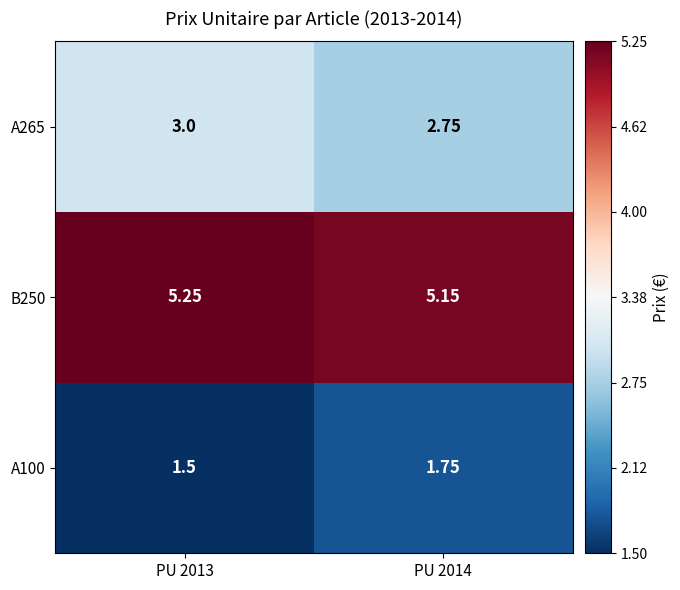

Is the value of A100 at PU 2014 greater than the value of A265 at PU 2014?

No